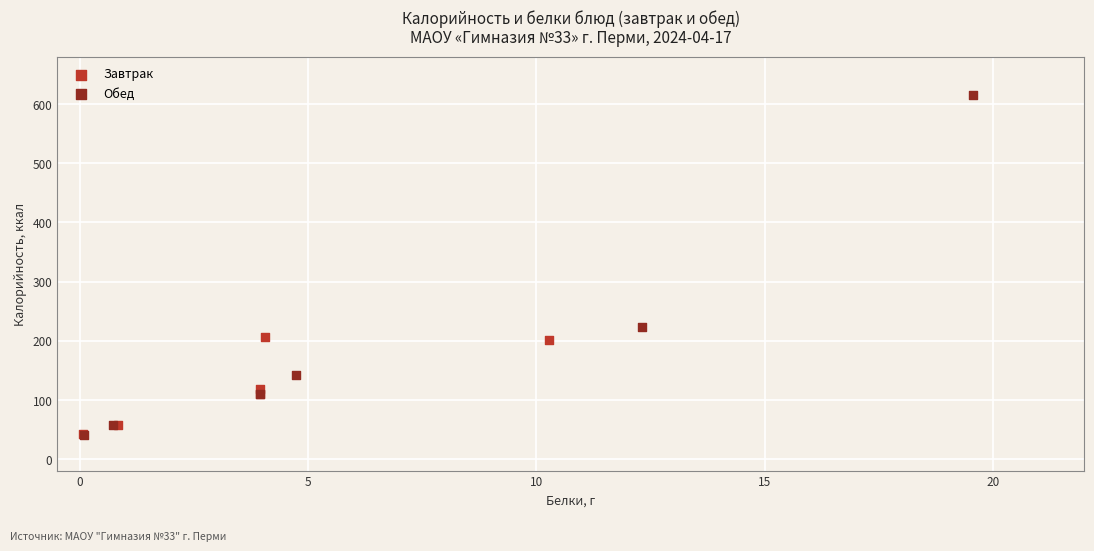

Which series has the largest Y range (max minus min)?

Обед